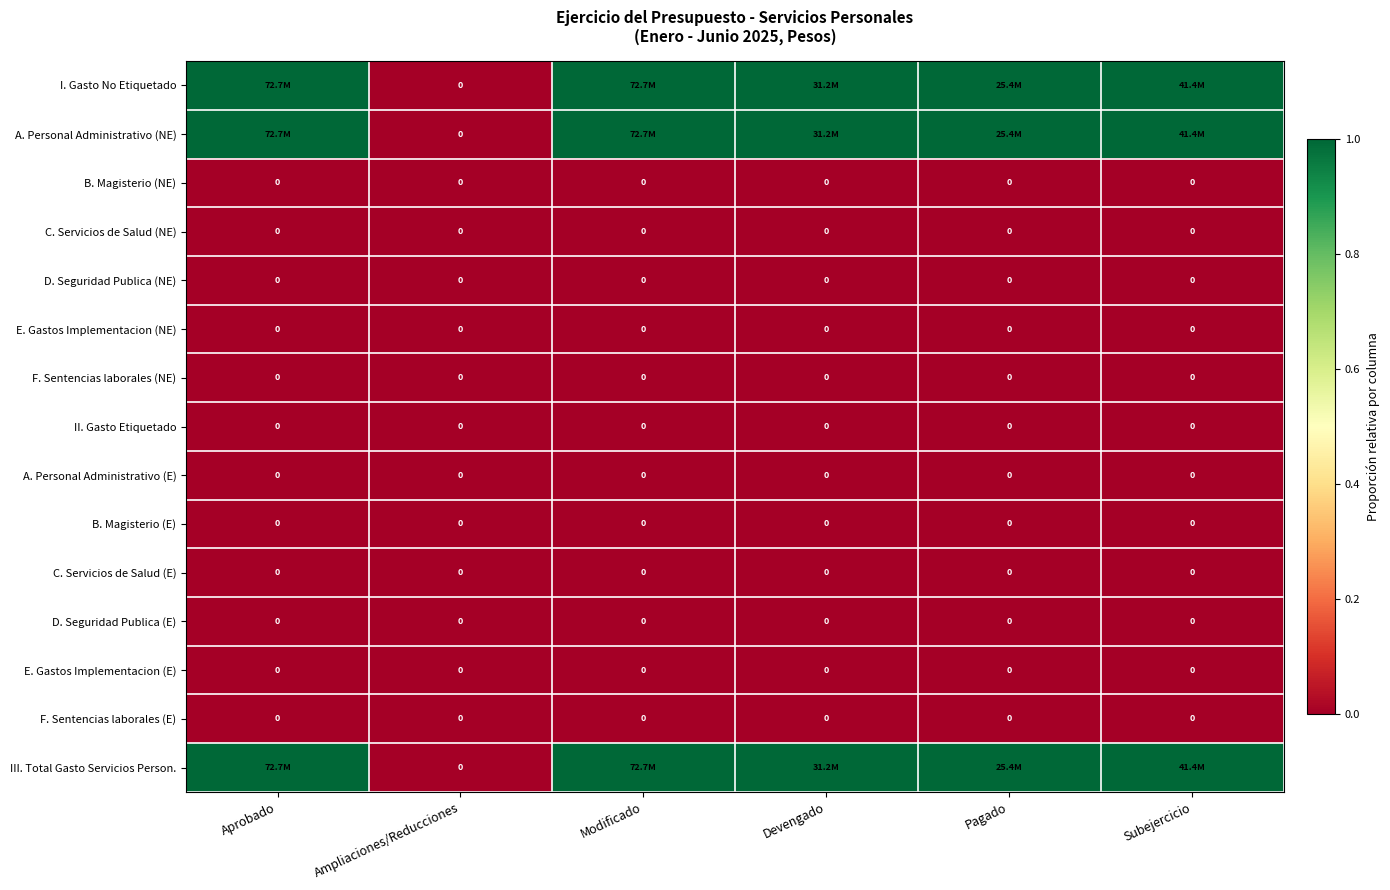

What is the maximum value shown in the chart?

1